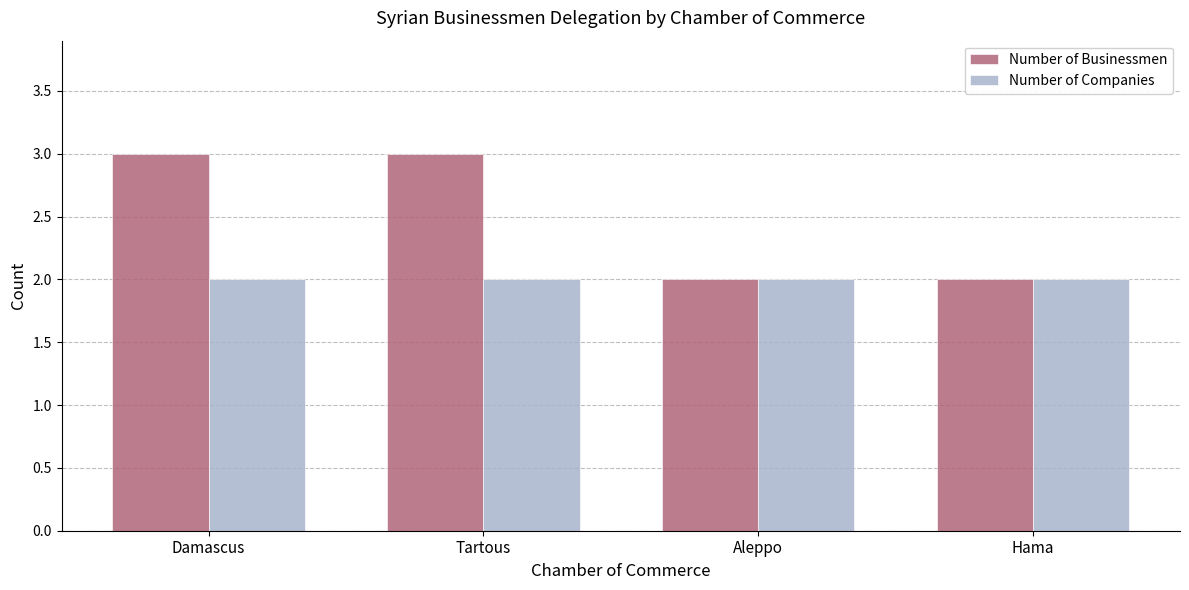

Reading left to right, list all the values displayed in this chart.

Number of Businessmen: 3	3	2	2
Number of Companies: 2	2	2	2